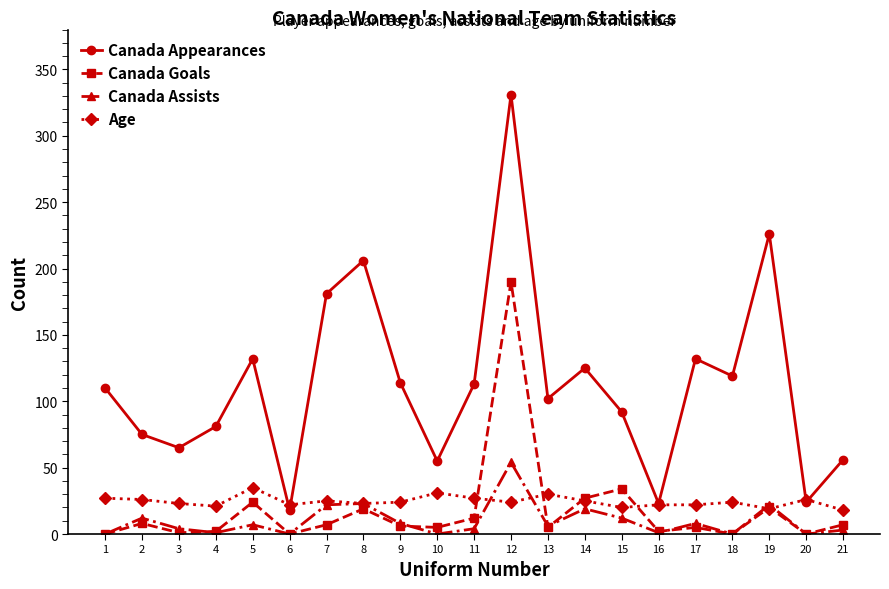

The Canada Appearances series shows 13 at 10. True or false?

False